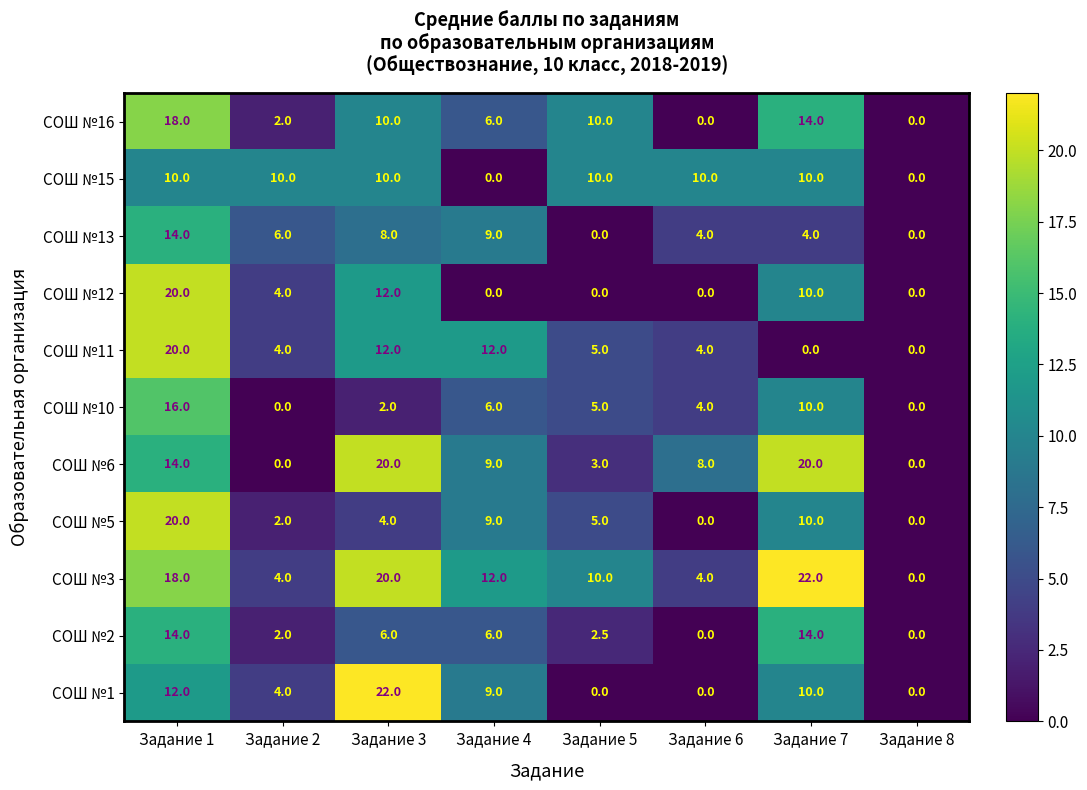

What value does the СОШ №15 series have at Задание 6?

10.0